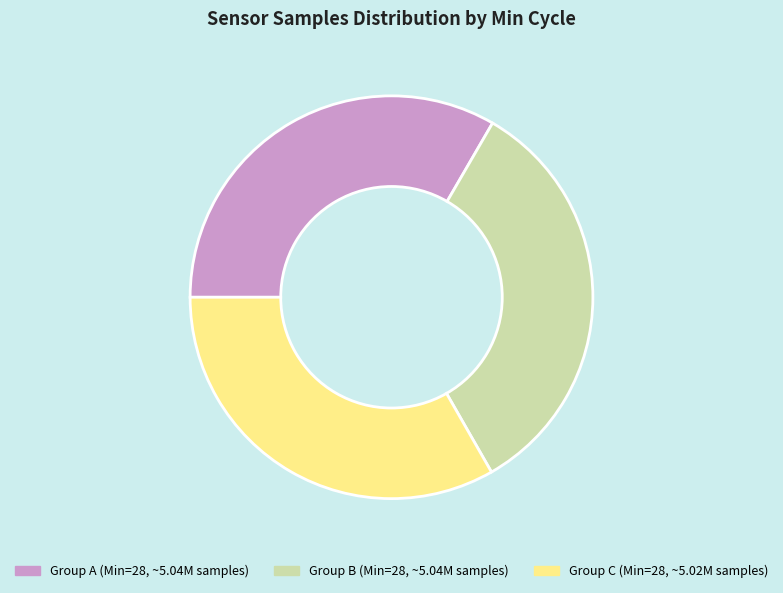

Is the sum of Group C (Min=28, ~5.02M samples) and Group A (Min=28, ~5.04M samples) greater than half?

Yes